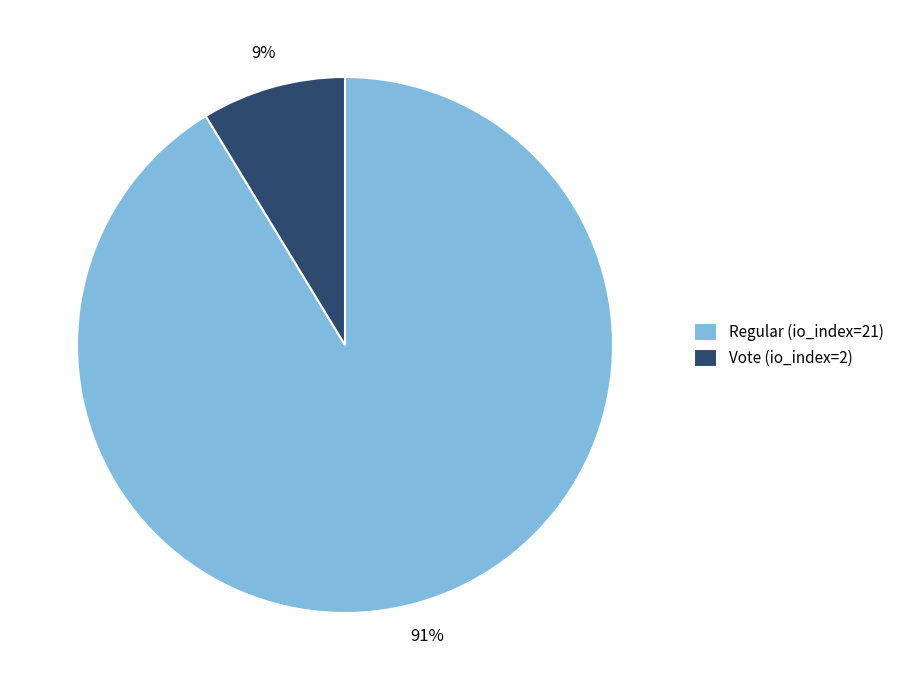

To the nearest percent, what is the average slice percentage?

50%